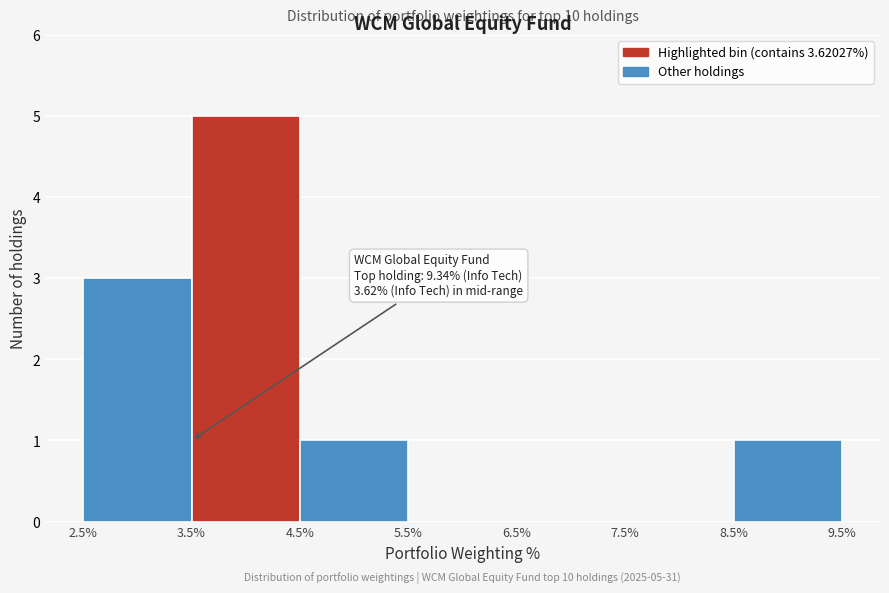

Over which range of the x-axis is the bar tallest?

3.5% to 4.5%